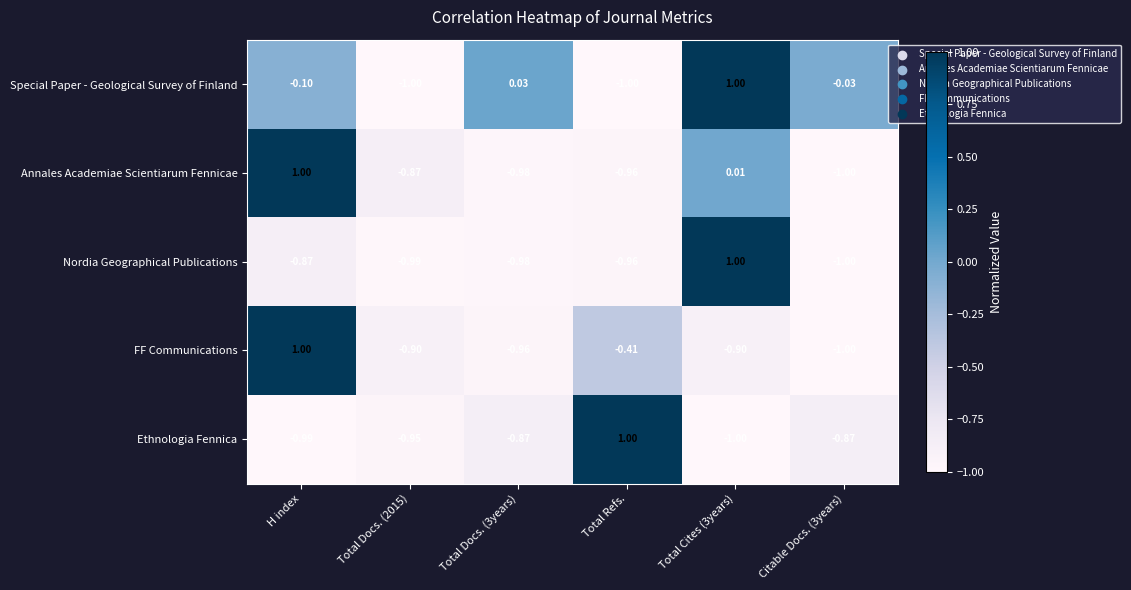

Between H index and Total Docs. (2015), which series saw the biggest shift?

FF Communications